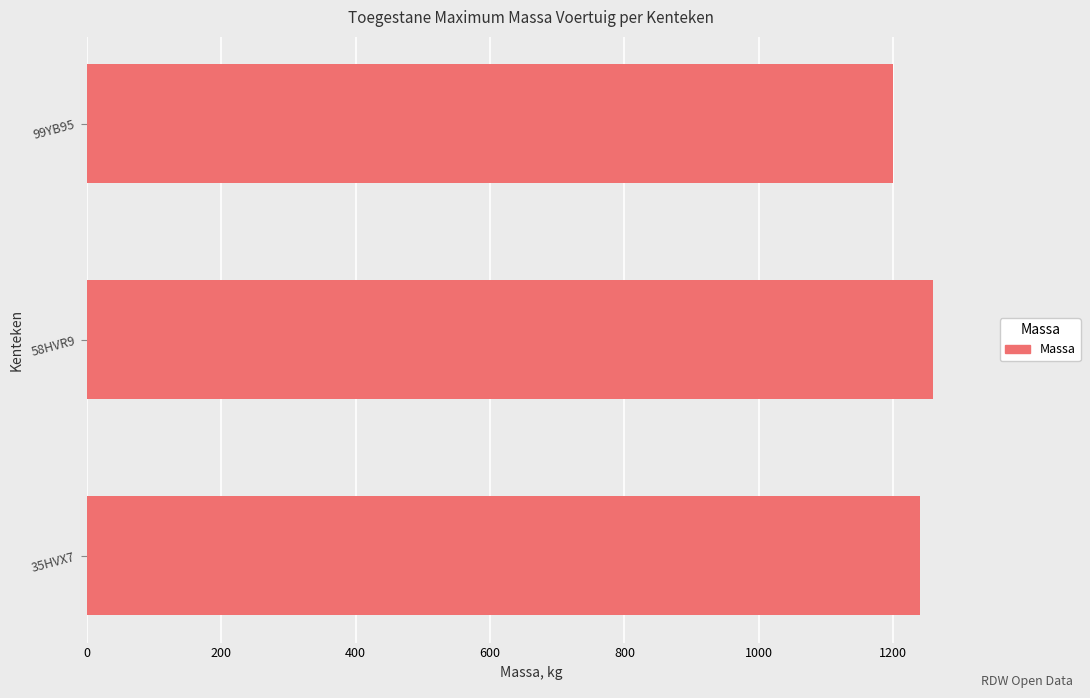

How many values are below 1240?

1